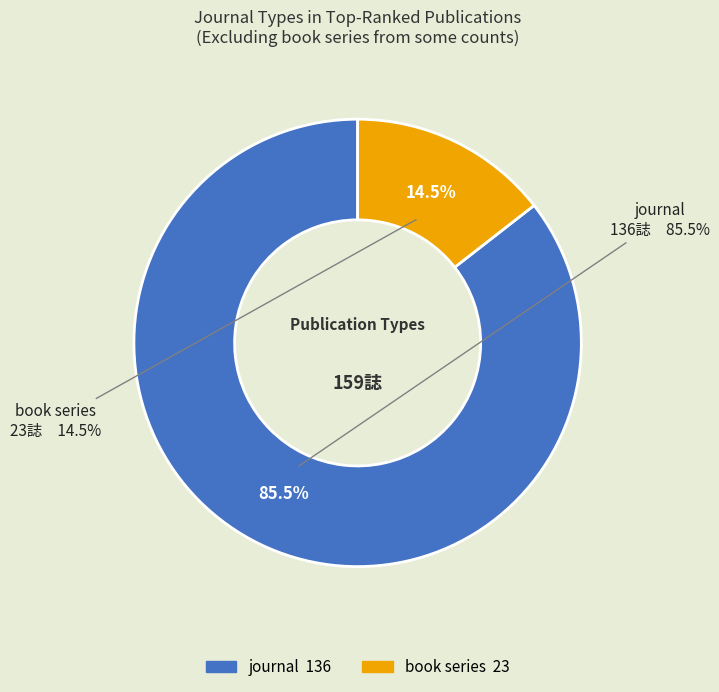

What percentage is the book series slice, to the nearest percent?

14%